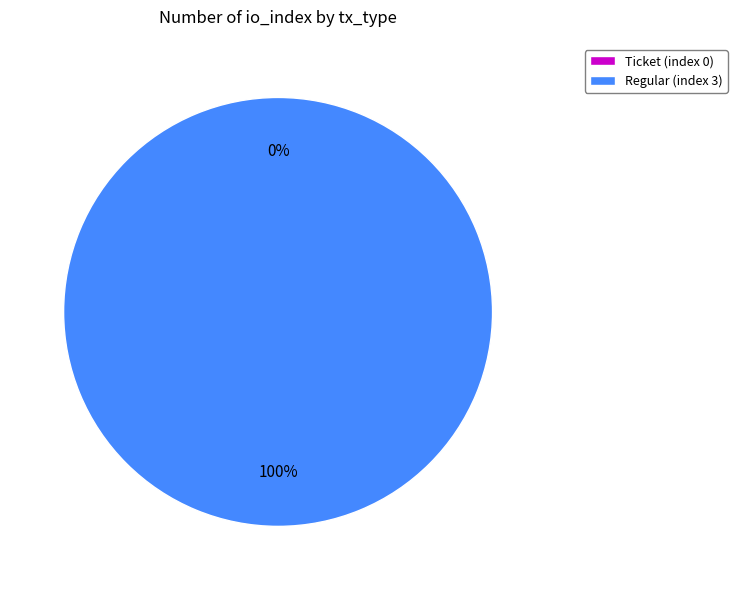

Rank the categories by value from highest to lowest.

Regular (index 3), Ticket (index 0)